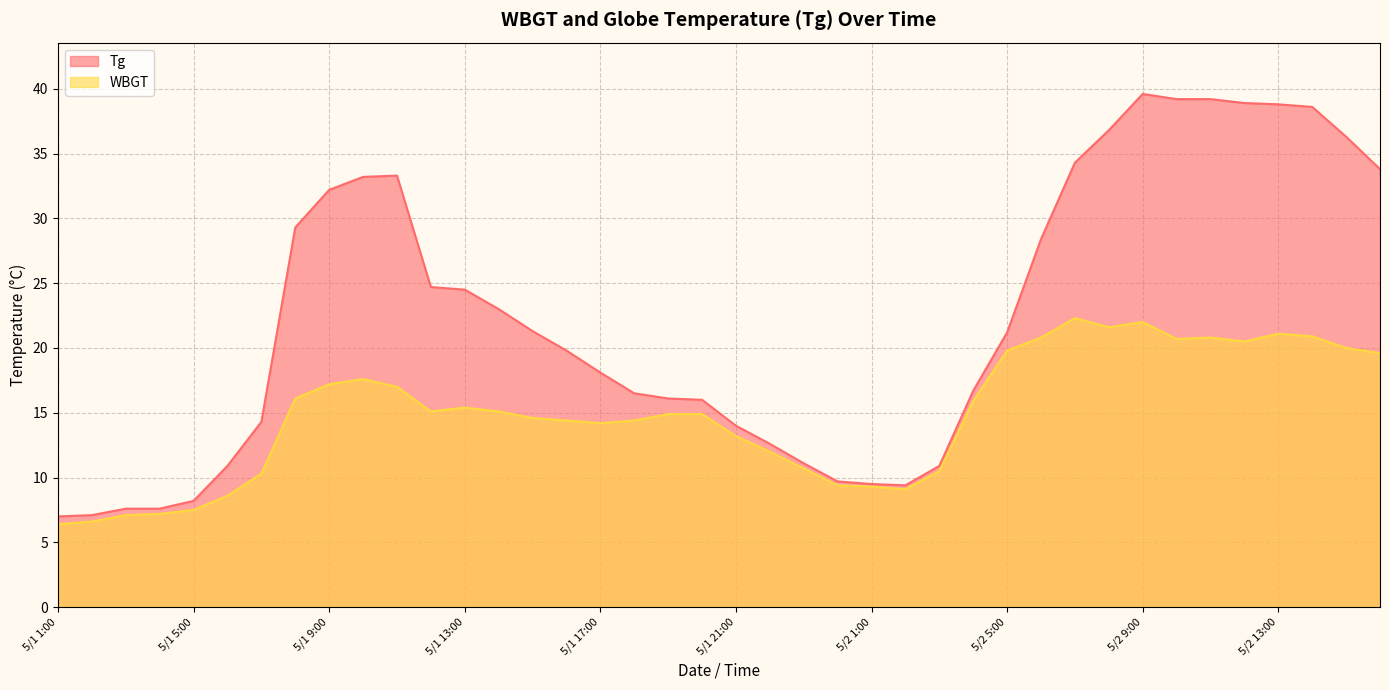

List the series in order of their peak value, lowest first.

WBGT, Tg